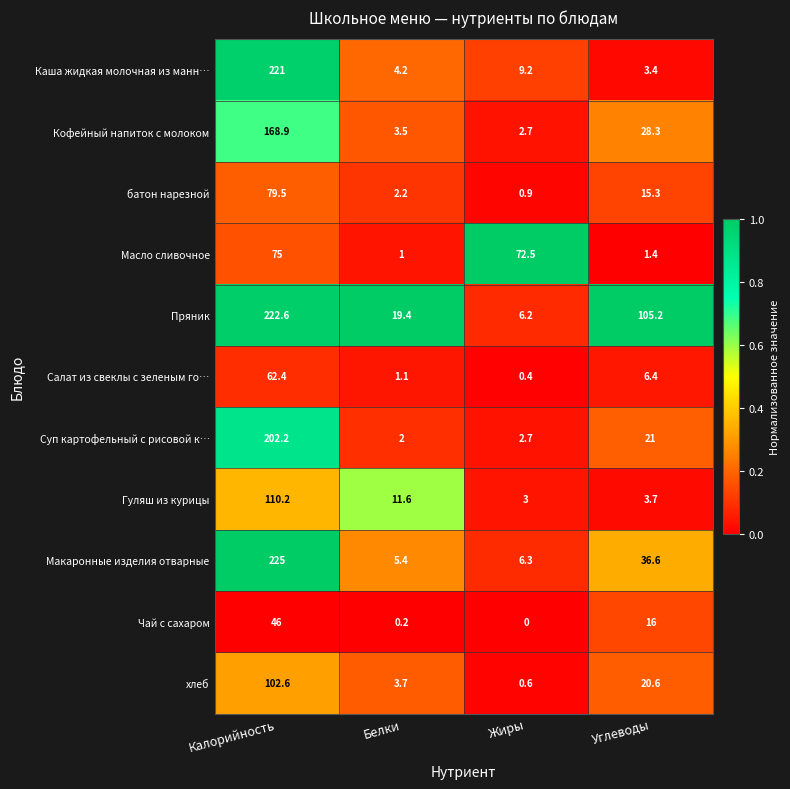

How many data points does each series have?

4